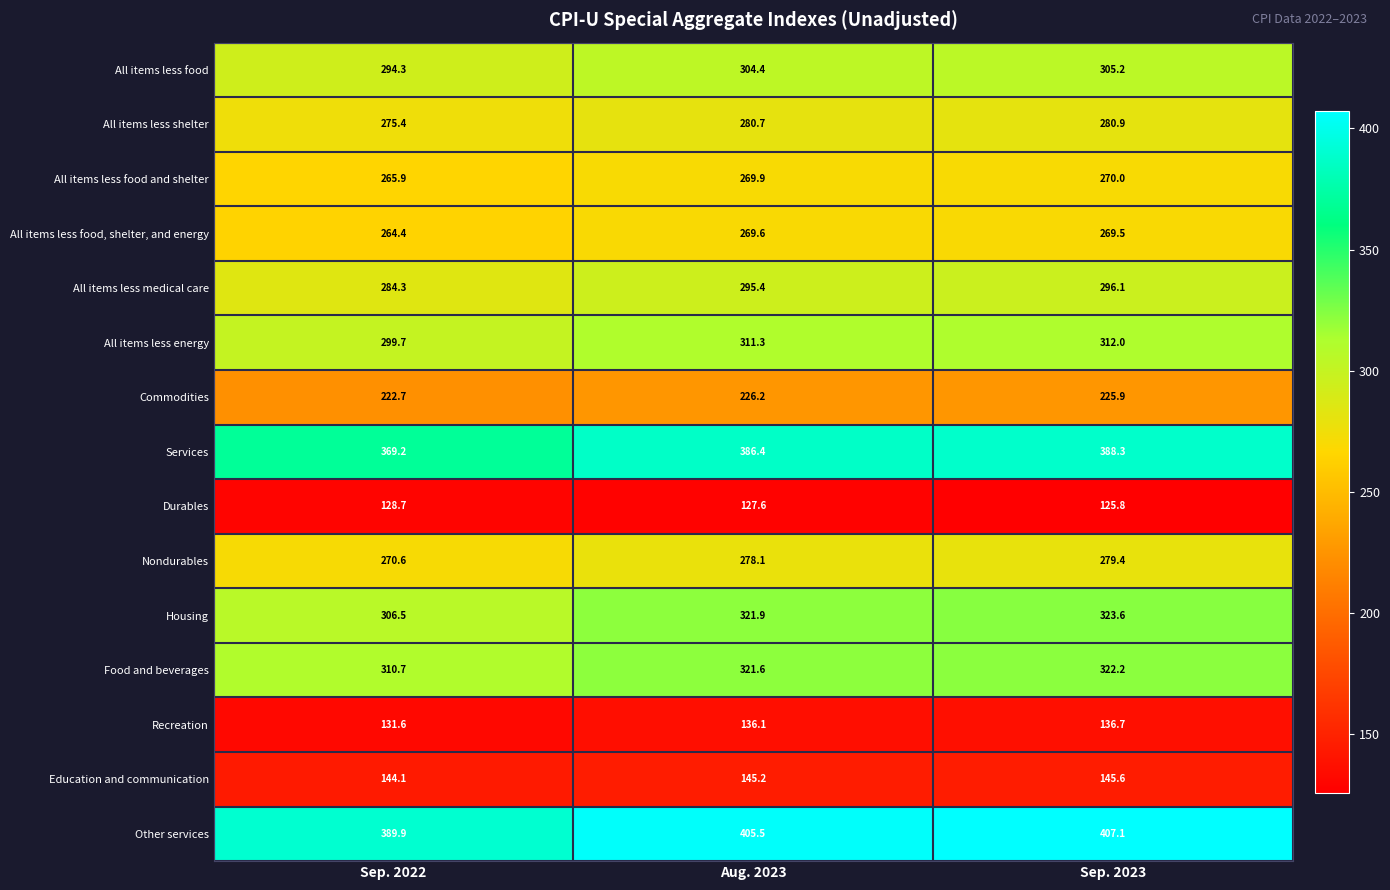

What is the sum of all Commodities values?

674.8